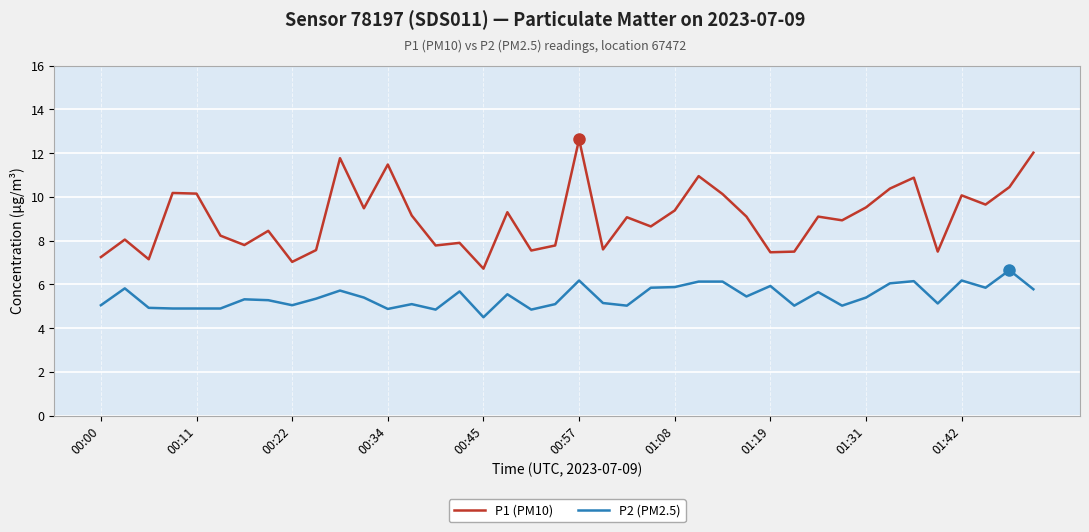

True or false: P1 (PM10) and P2 (PM2.5) cross at least once.

False